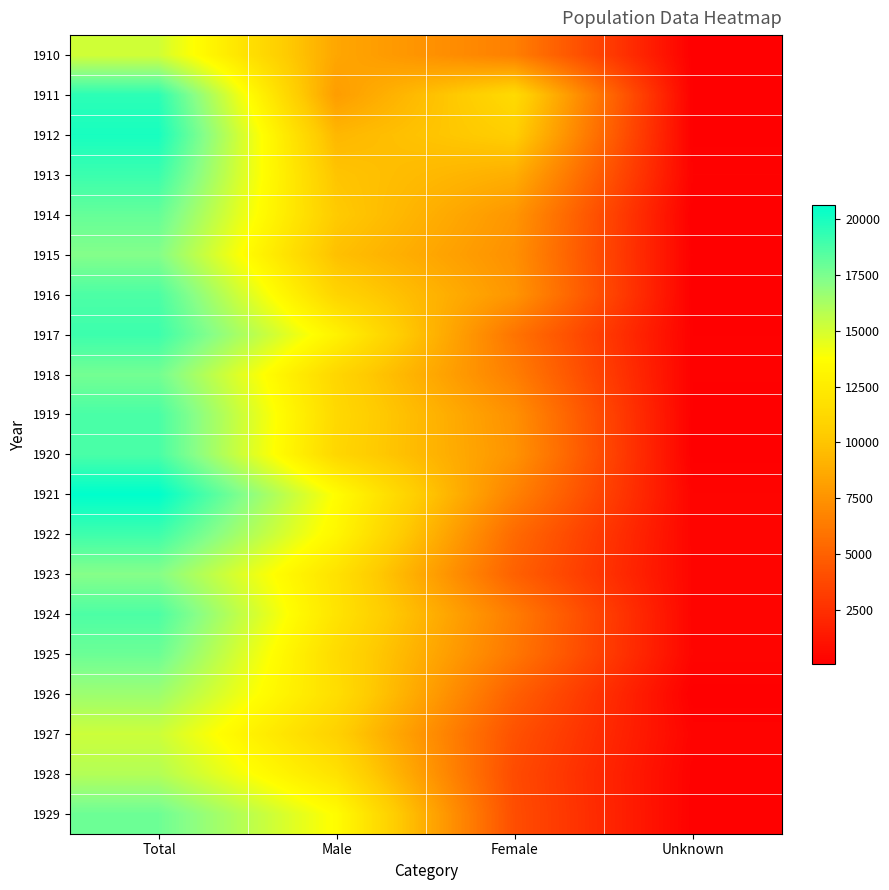

Reading left to right, transcribe all the data shown in this chart.

1910: Total=15099	Male=8490	Female=6507	Unknown=102
1911: Total=19494	Male=7991	Female=11372	Unknown=131
1912: Total=20006	Male=9330	Female=10558	Unknown=118
1913: Total=19117	Male=9992	Female=8888	Unknown=237
1914: Total=18044	Male=10324	Female=7645	Unknown=75
1915: Total=17280	Male=9784	Female=7368	Unknown=128
1916: Total=18672	Male=10950	Female=7631	Unknown=91
1917: Total=19075	Male=12969	Female=5946	Unknown=155
1918: Total=17695	Male=11065	Female=6467	Unknown=163
1919: Total=18741	Male=11249	Female=7369	Unknown=123
1920: Total=18746	Male=11106	Female=7529	Unknown=111
1921: Total=20642	Male=13678	Female=6643	Unknown=321
1922: Total=19030	Male=13233	Female=5446	Unknown=351
1923: Total=17230	Male=11856	Female=5000	Unknown=374
1924: Total=18663	Male=11963	Female=6352	Unknown=348
1925: Total=17881	Male=11394	Female=6109	Unknown=378
1926: Total=16583	Male=11578	Female=4927	Unknown=78
1927: Total=15232	Male=10721	Female=4208	Unknown=303
1928: Total=15950	Male=11862	Female=3909	Unknown=179
1929: Total=17847	Male=13659	Female=4017	Unknown=171